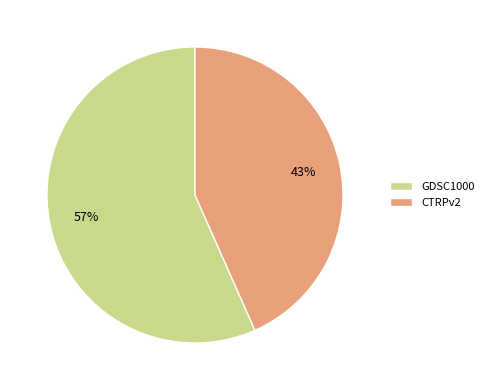

Do GDSC1000 and CTRPv2 together represent more than half of the pie?

Yes